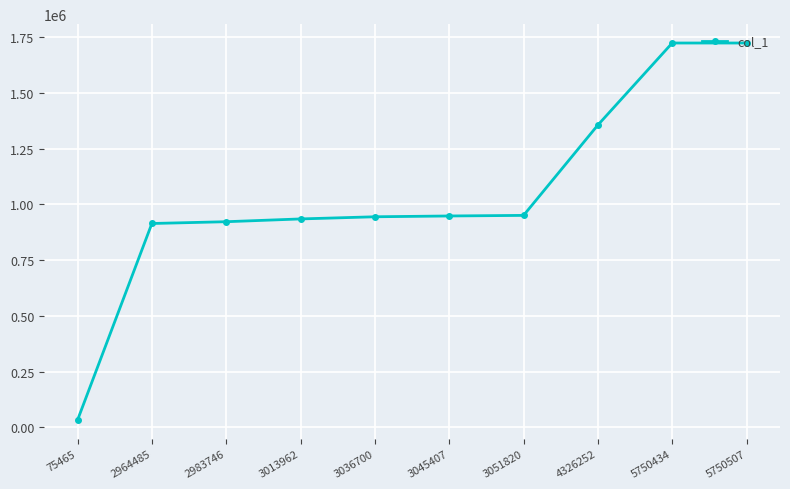

What is the difference between the maximum and second lowest values?

809492